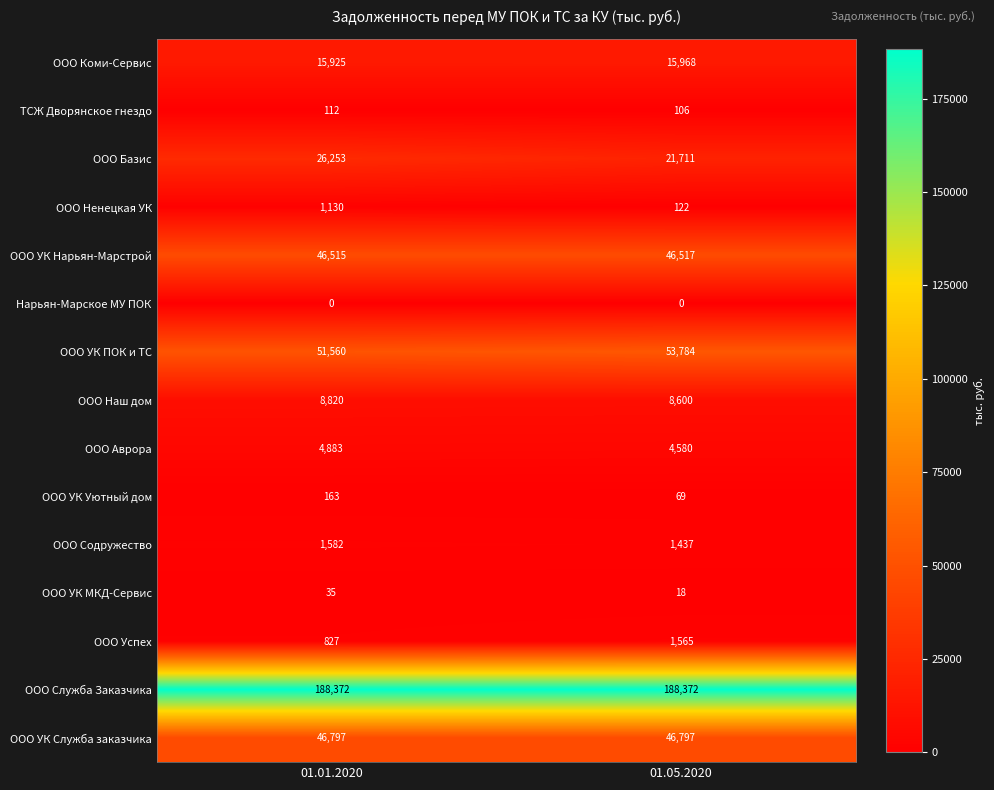

Which series has the widest spread of values?

ООО Базис